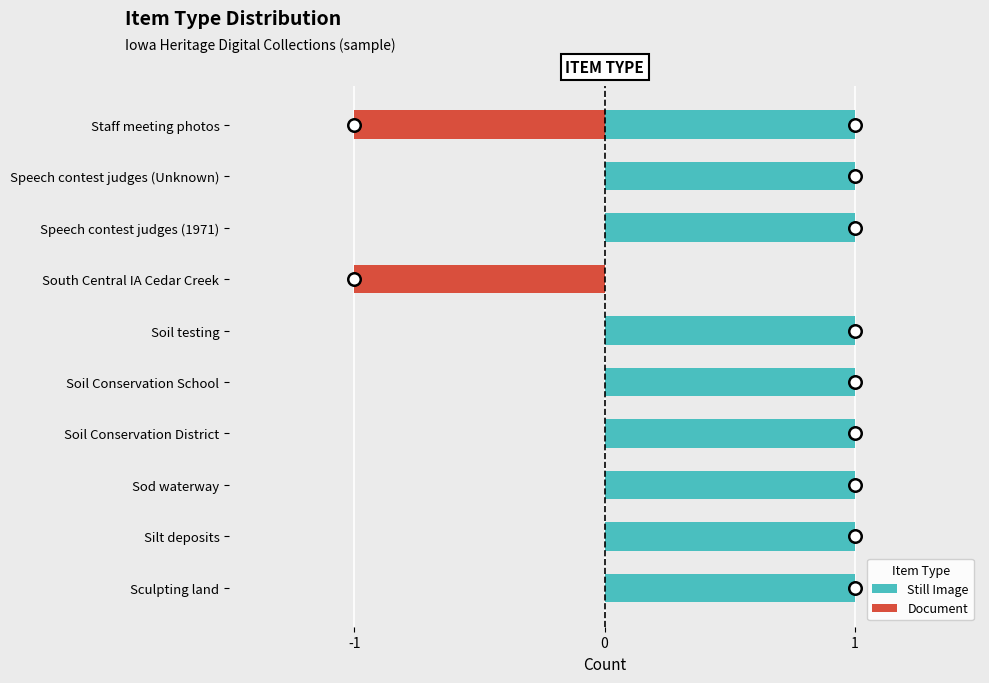

Rank the series by their maximum value, from highest to lowest.

Still Image, Document